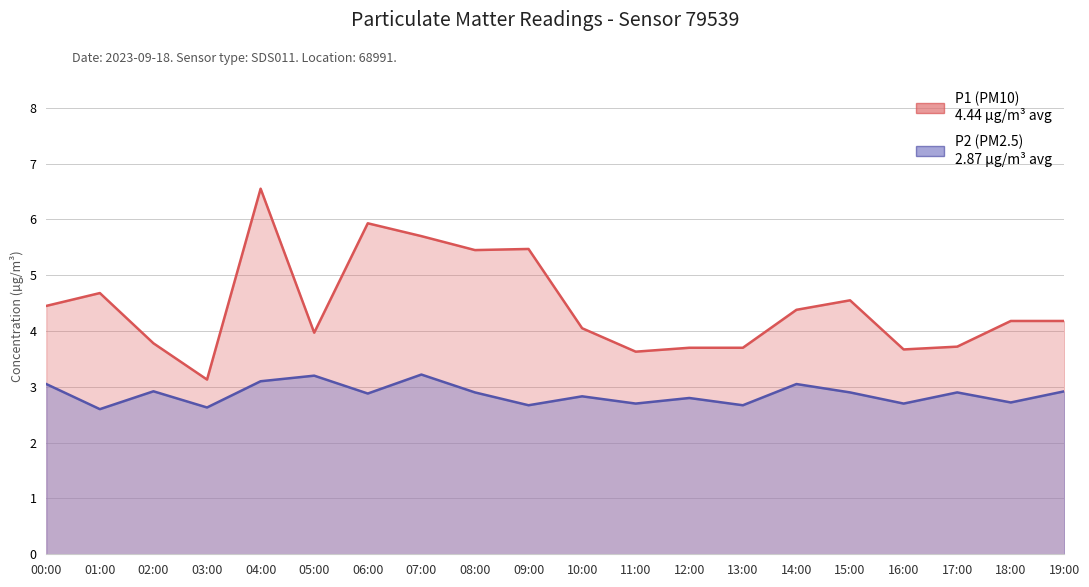

Between 03:00 and 12:00, which series saw the biggest shift?

P1